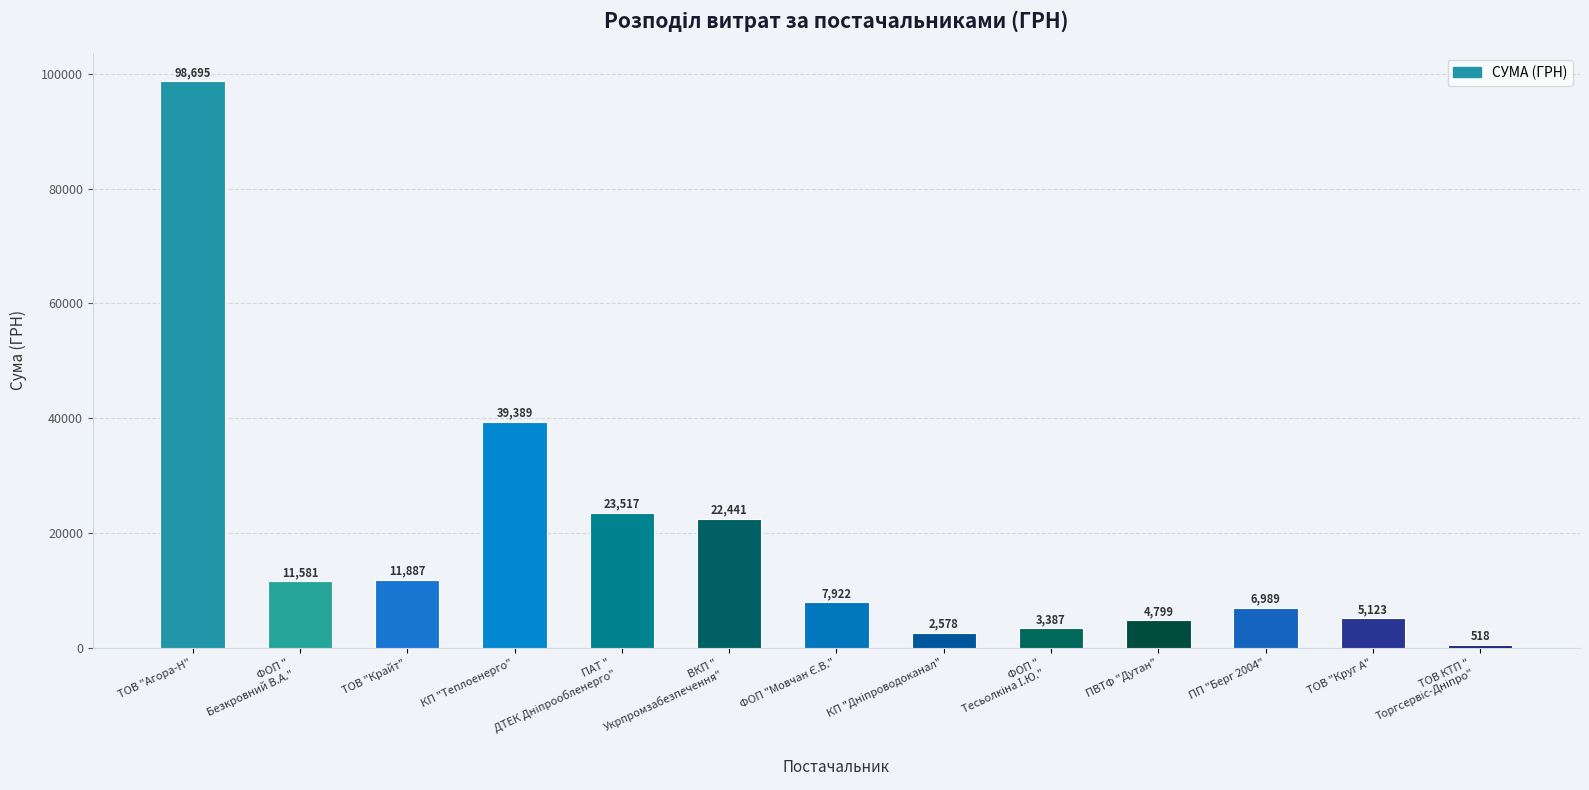

Between ТОВ "Крайт" and ТОВ "Агора-Н", which is larger?

ТОВ "Агора-Н"